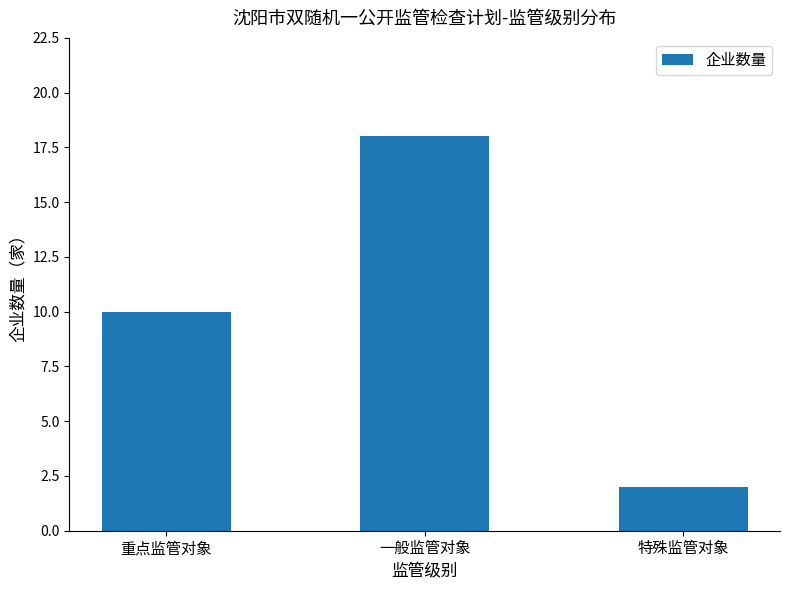

Approximately how many times larger is the value at 一般监管对象 compared to 特殊监管对象?

9.0